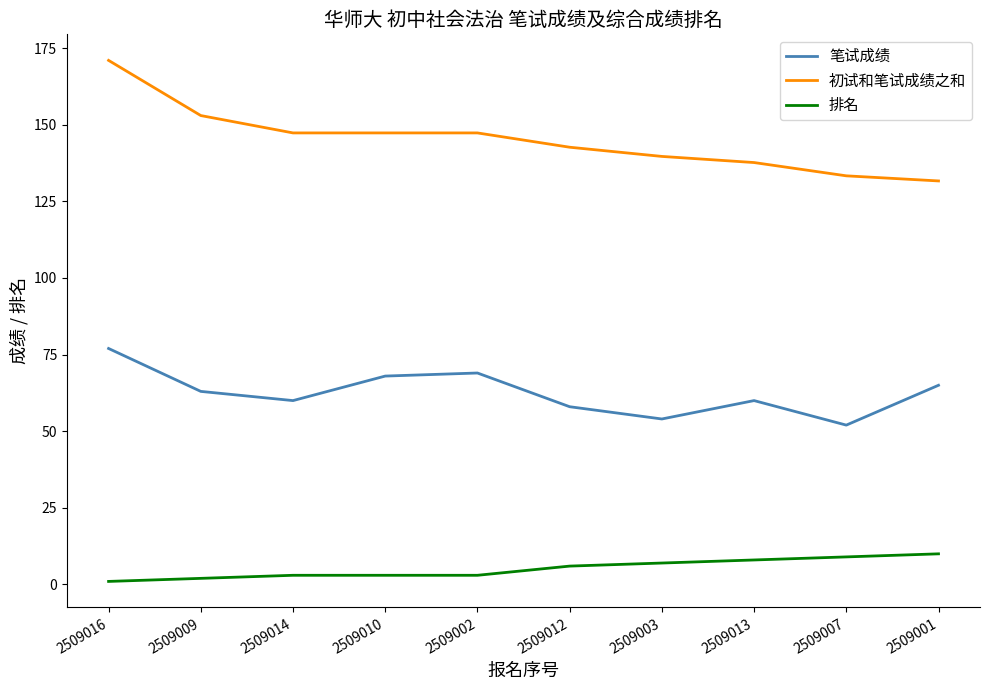

At 2509001, list the series in order from smallest to largest.

排名, 笔试成绩, 初试和笔试成绩之和